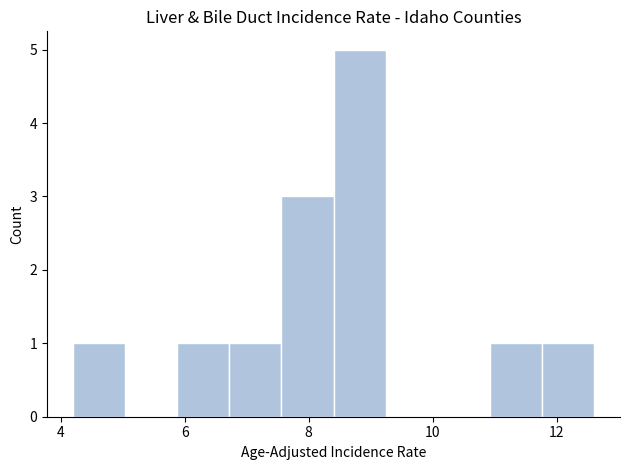

Over which range of the x-axis is the bar tallest?

8.40 to 9.24